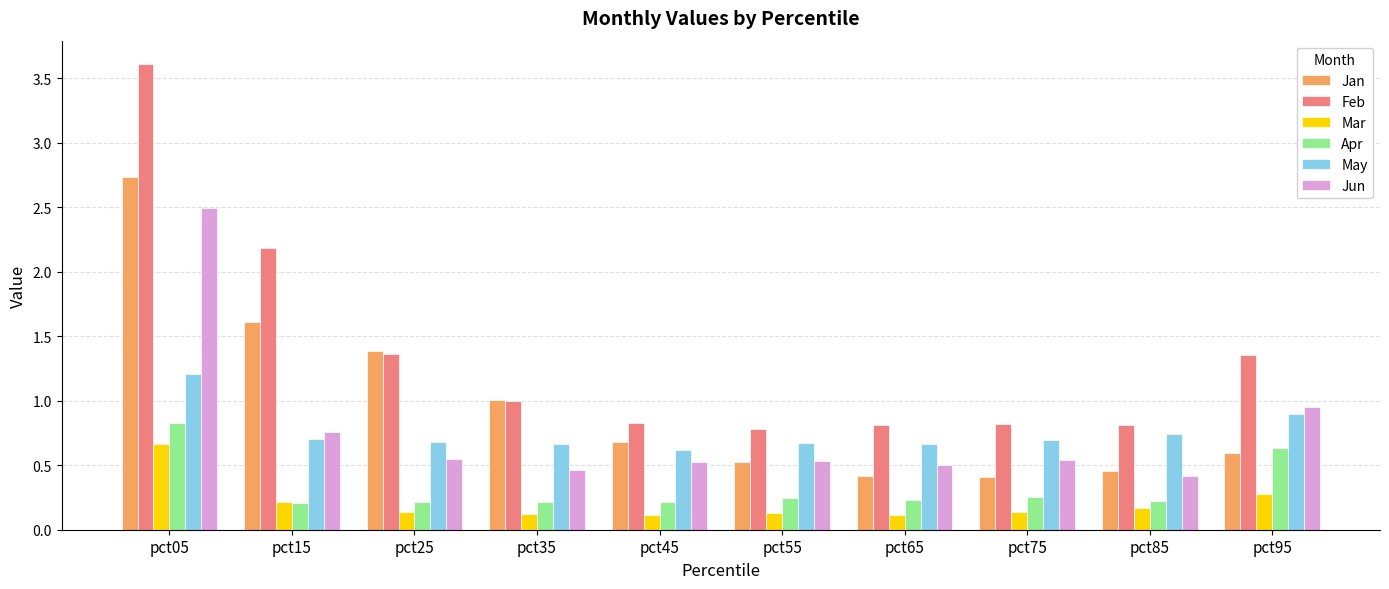

The value of Jan at pct95 is 1.0. True or false?

False